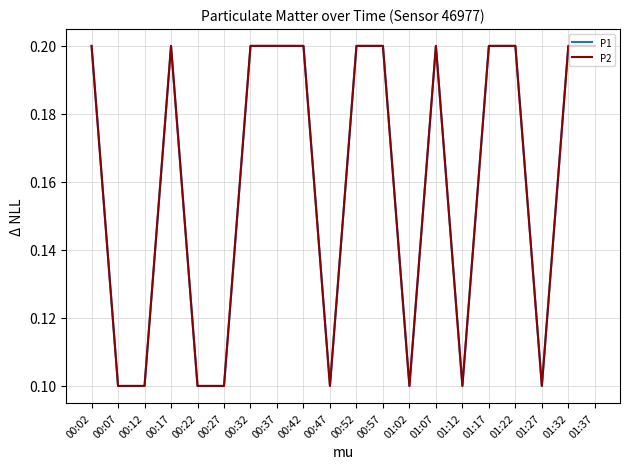

Where is the first local maximum for P2?

00:17